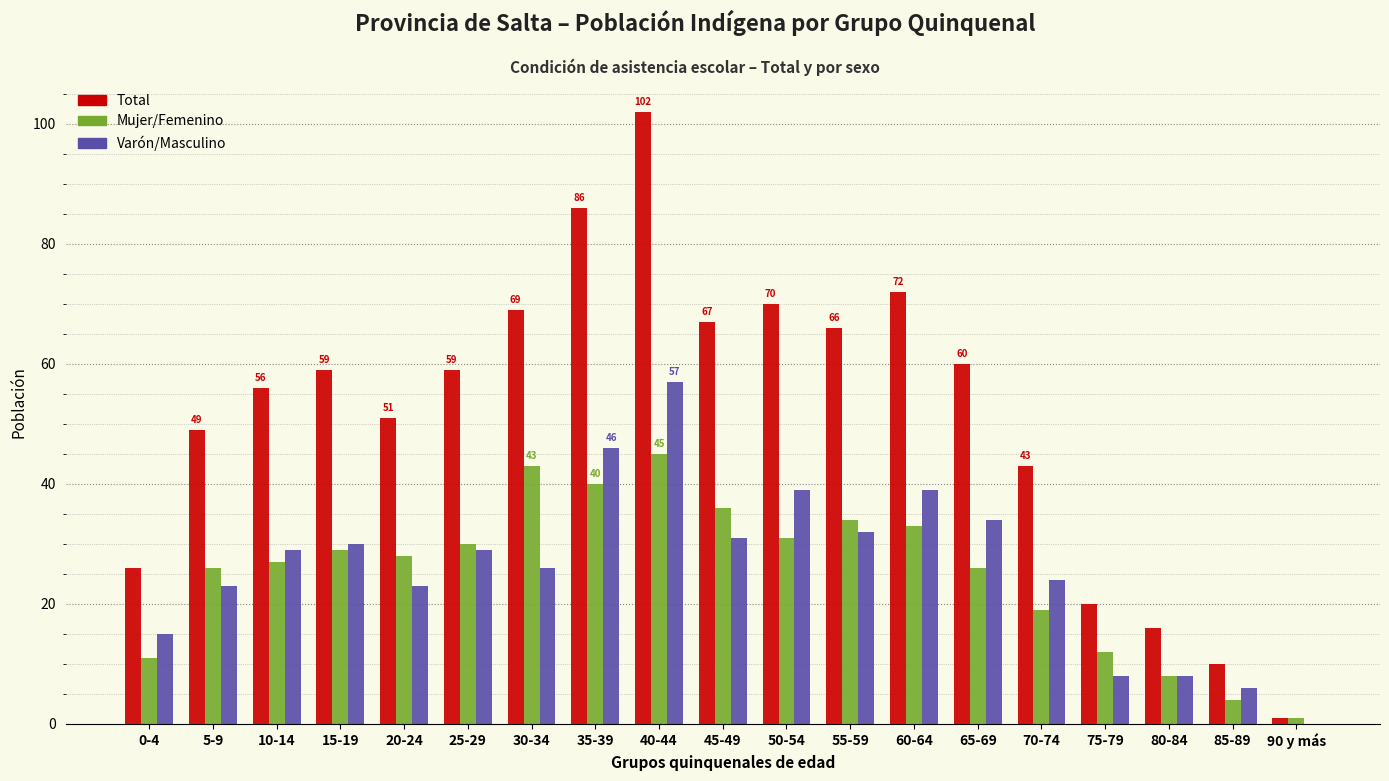

What is the sum of all Varón/Masculino values?

499